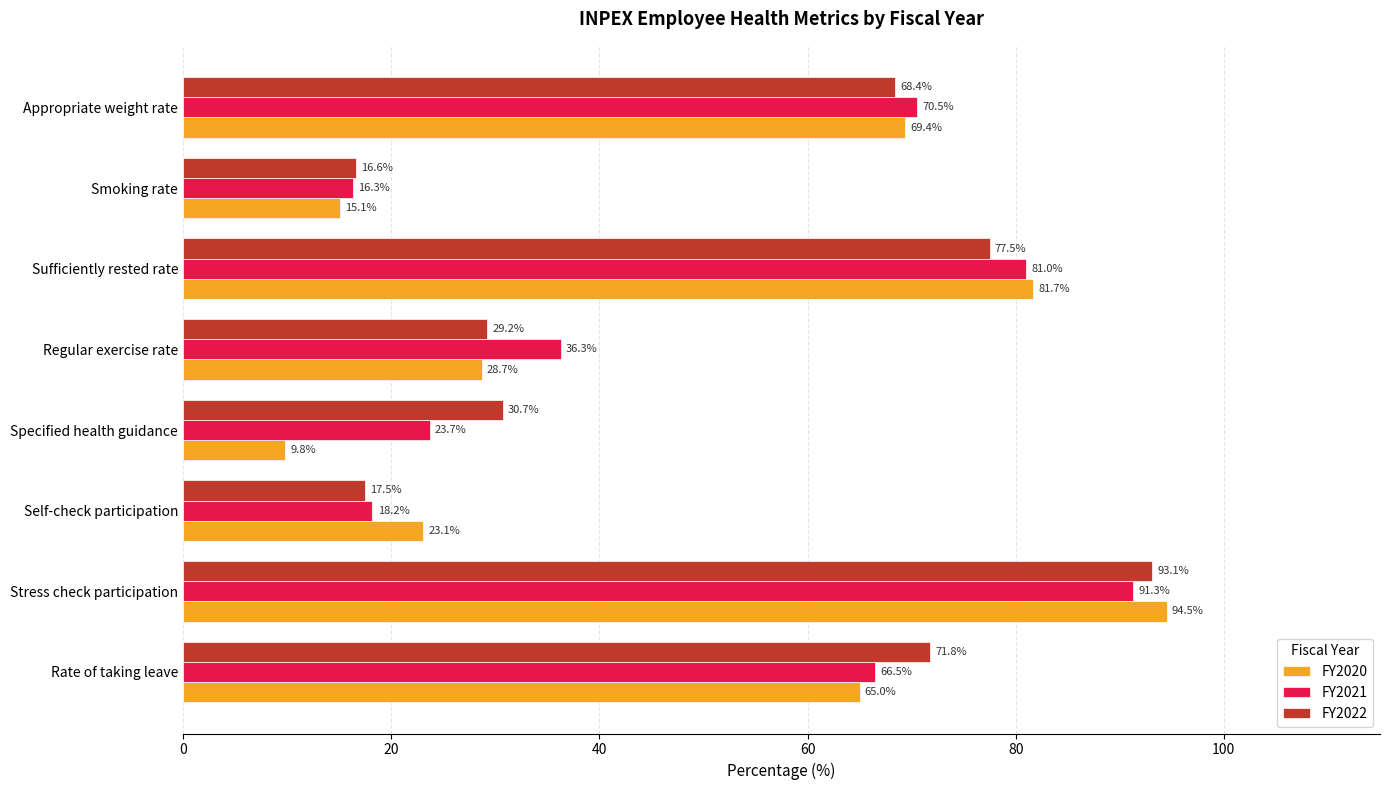

At which category is the sum across all series the highest?

Stress check participation